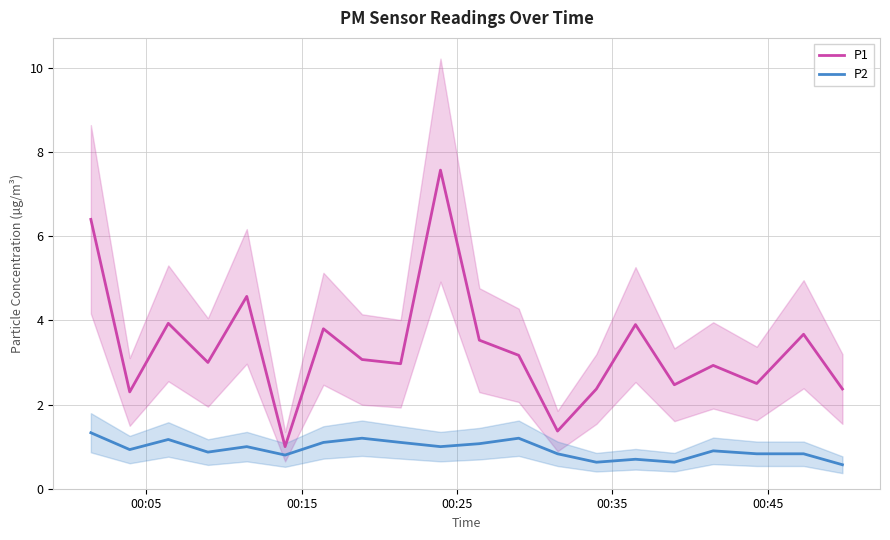

What is the maximum value for P2?

1.3